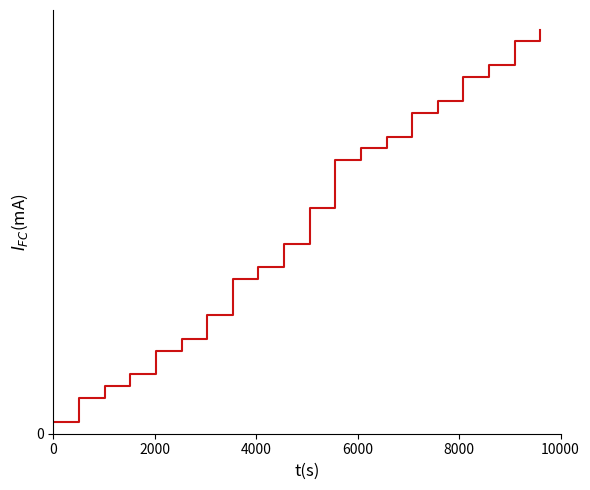

Does the chart have visible grid lines?

No